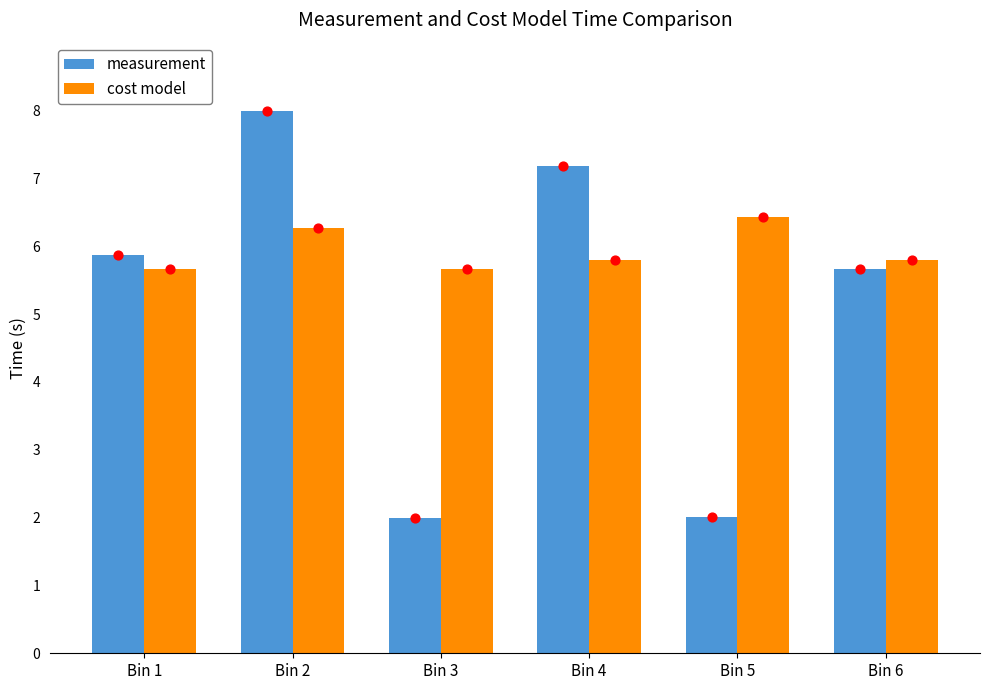

Which series has the widest spread of Y values?

measurement